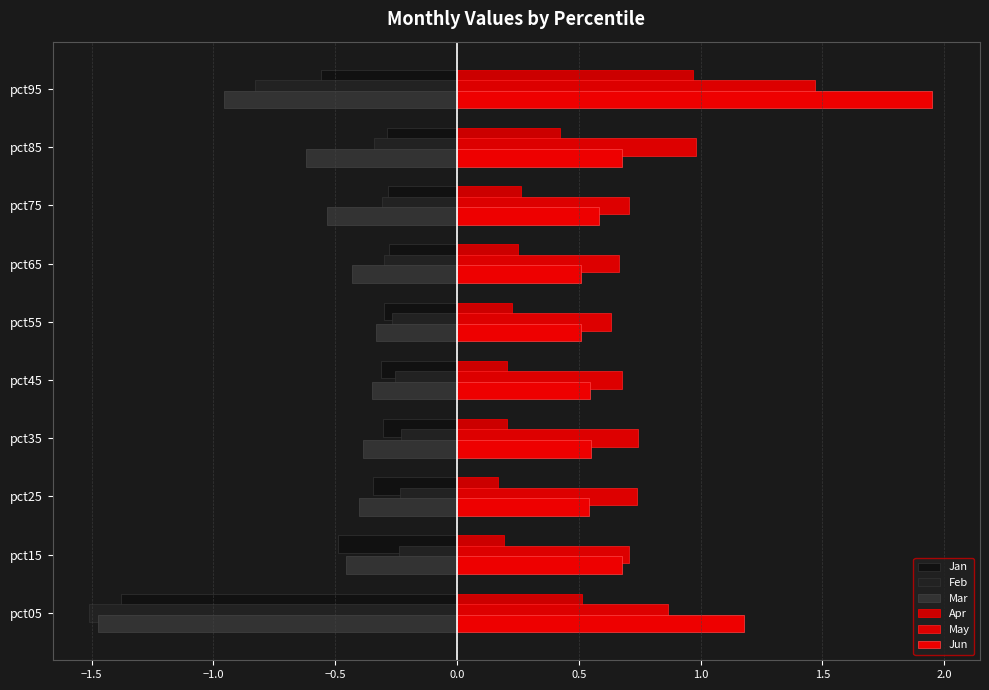

Reading left to right, transcribe all the data shown in this chart.

Jan: -1.4	-0.5	-0.3	-0.3	-0.3	-0.3	-0.3	-0.3	-0.3	-0.6
Feb: -1.5	-0.2	-0.2	-0.2	-0.3	-0.3	-0.3	-0.3	-0.3	-0.8
Mar: -1.5	-0.5	-0.4	-0.4	-0.3	-0.3	-0.4	-0.5	-0.6	-1.0
Apr: 0.5	0.2	0.2	0.2	0.2	0.2	0.3	0.3	0.4	1.0
May: 0.9	0.7	0.7	0.7	0.7	0.6	0.7	0.7	1.0	1.5
Jun: 1.2	0.7	0.5	0.5	0.5	0.5	0.5	0.6	0.7	2.0